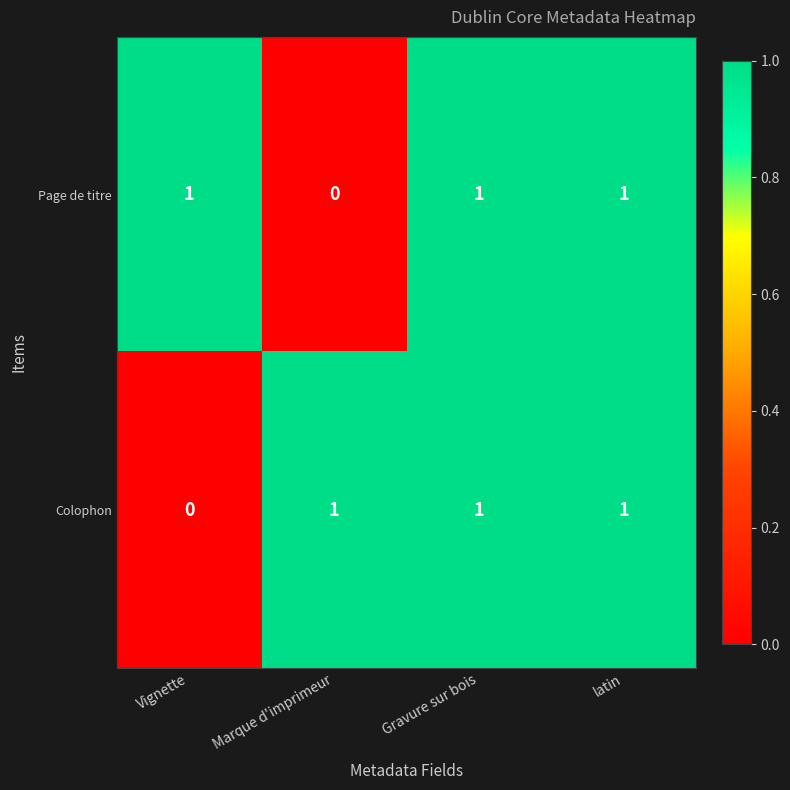

Which series changed the most between Marque d'imprimeur and Gravure sur bois?

Page de titre